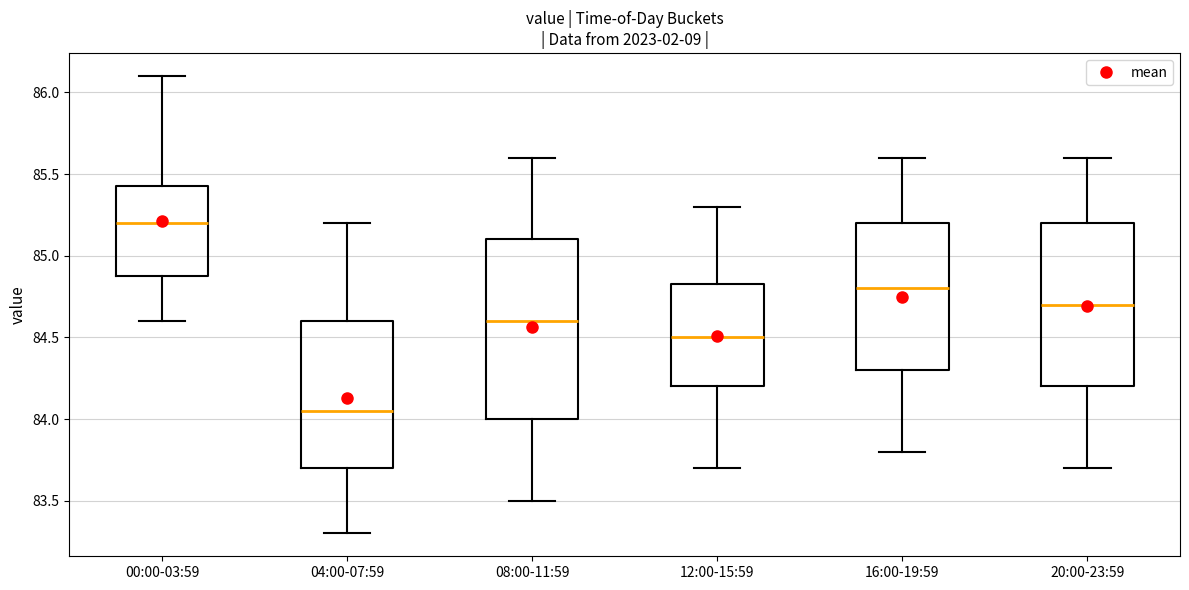

Where is the upper edge of the box for 20:00-23:59 on the y-axis? The values are not printed on the chart, so give them approximately, as read against the axis.

85.20